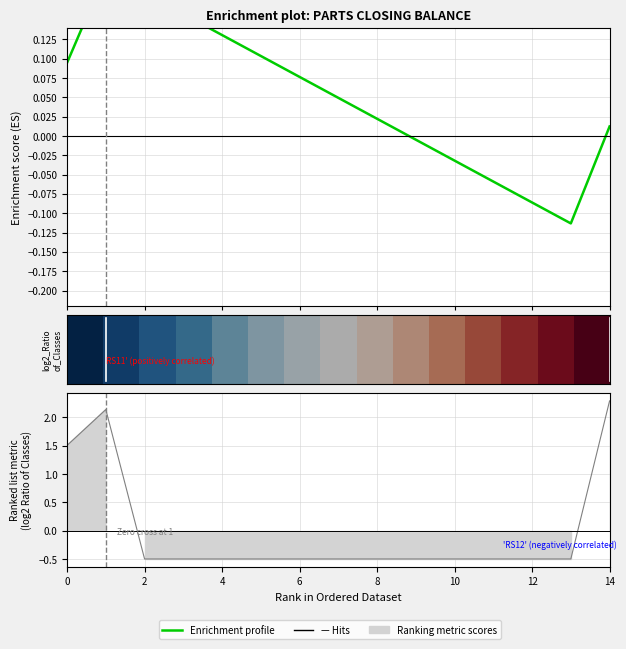

How many lines are shown in the chart?

2